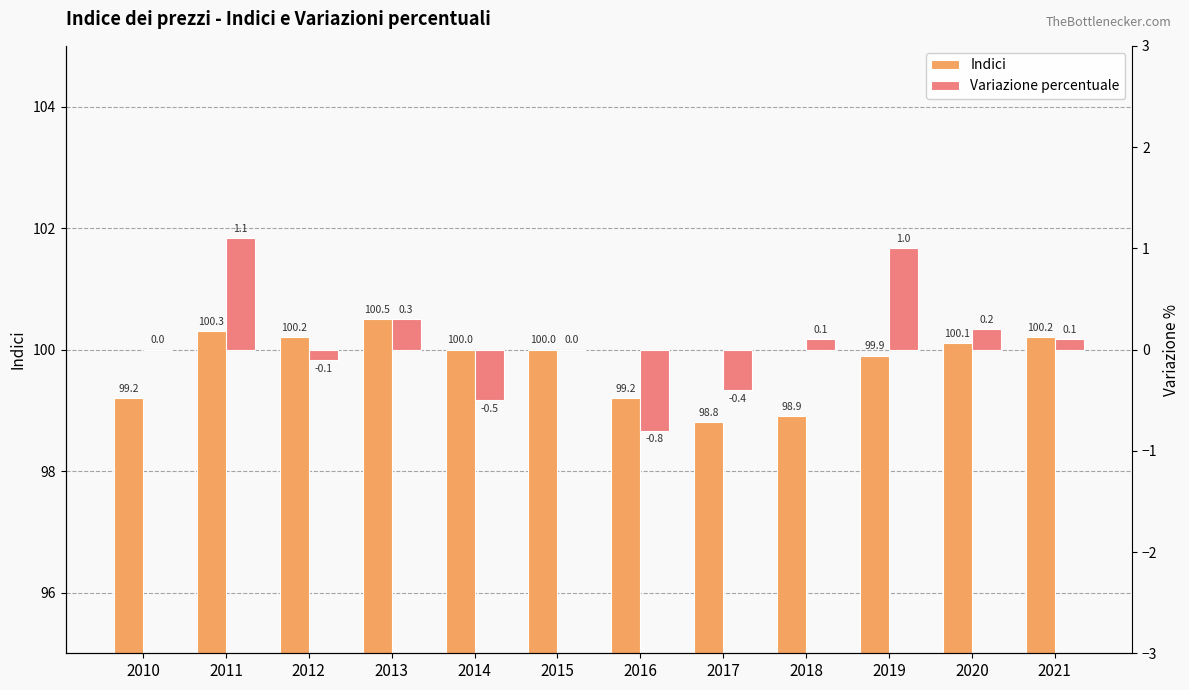

Reading right to left, what are all the values shown in this chart?

Indici: 2021=100.2	2020=100.1	2019=99.9	2018=98.9	2017=98.8	2016=99.2	2015=100.0	2014=100.0	2013=100.5	2012=100.2	2011=100.3	2010=99.2
Variazione percentuale: 2021=0.1	2020=0.2	2019=1.0	2018=0.1	2017=-0.4	2016=-0.8	2015=0.0	2014=-0.5	2013=0.3	2012=-0.1	2011=1.1	2010=0.0